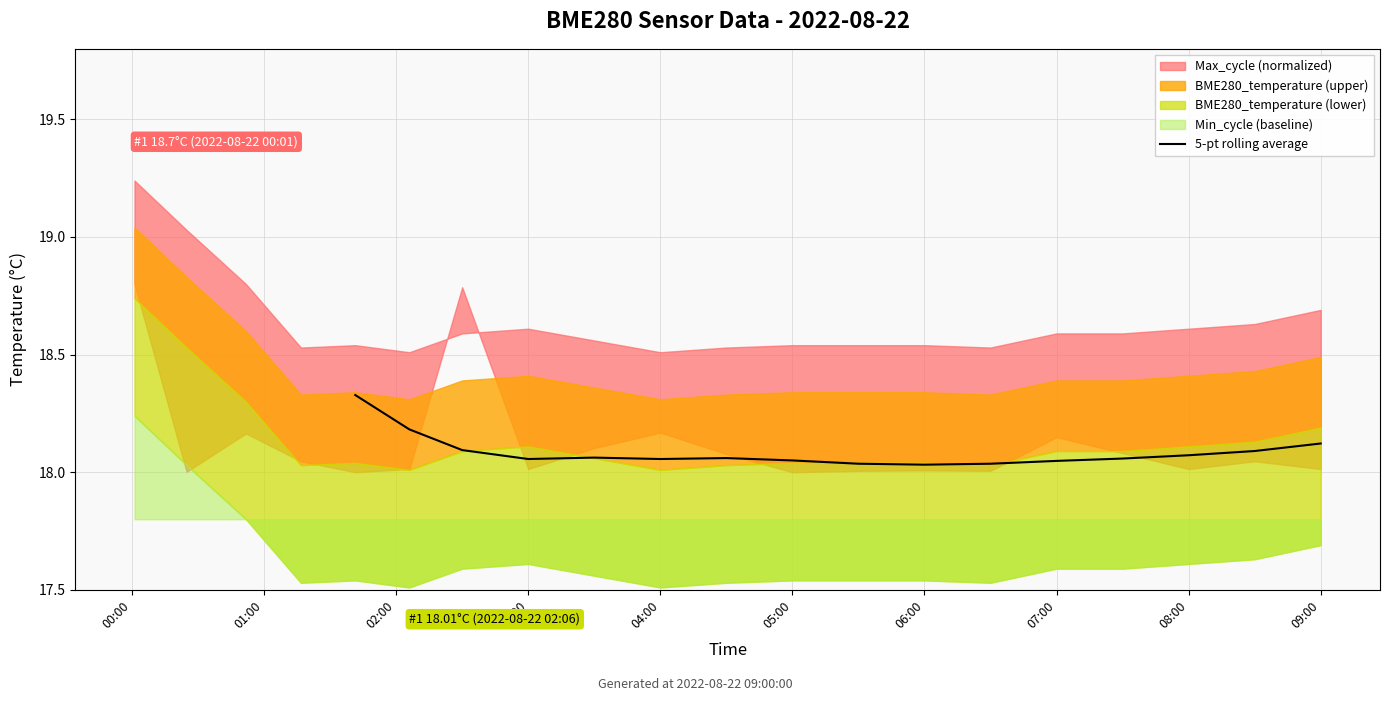

True or false: 5-pt rolling average has a value of 5.6 at 07:00.

False